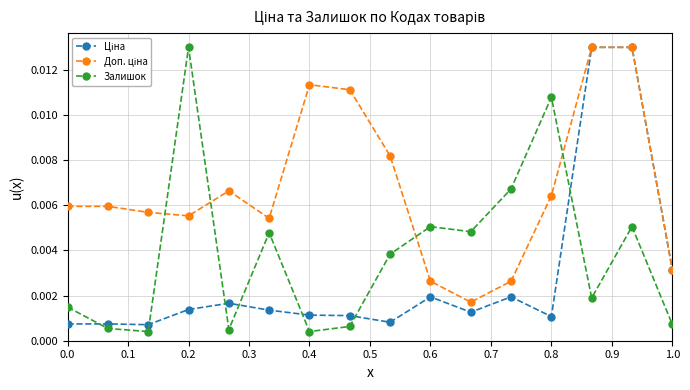

How many data points does each series have?

16